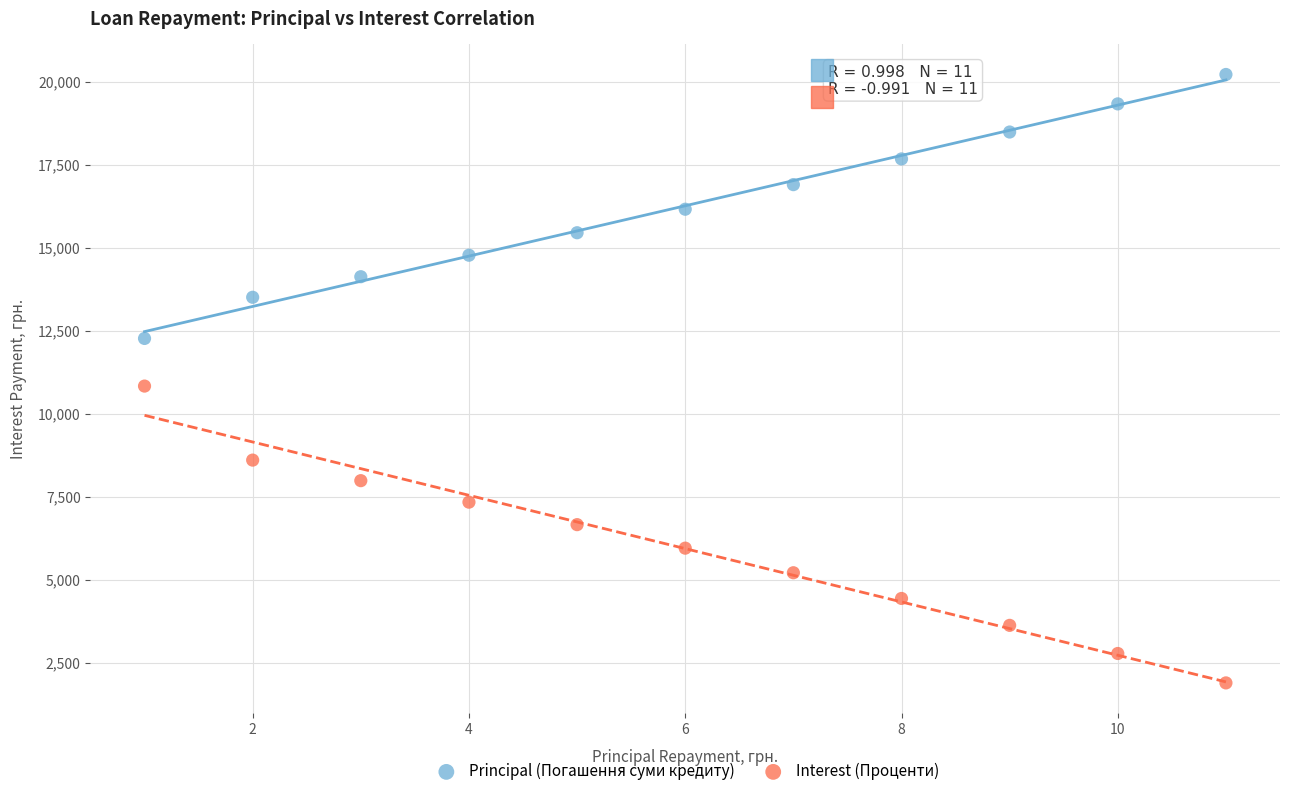

What are all the series names shown in the legend?

Principal (Погашення суми кредиту), Interest (Проценти)